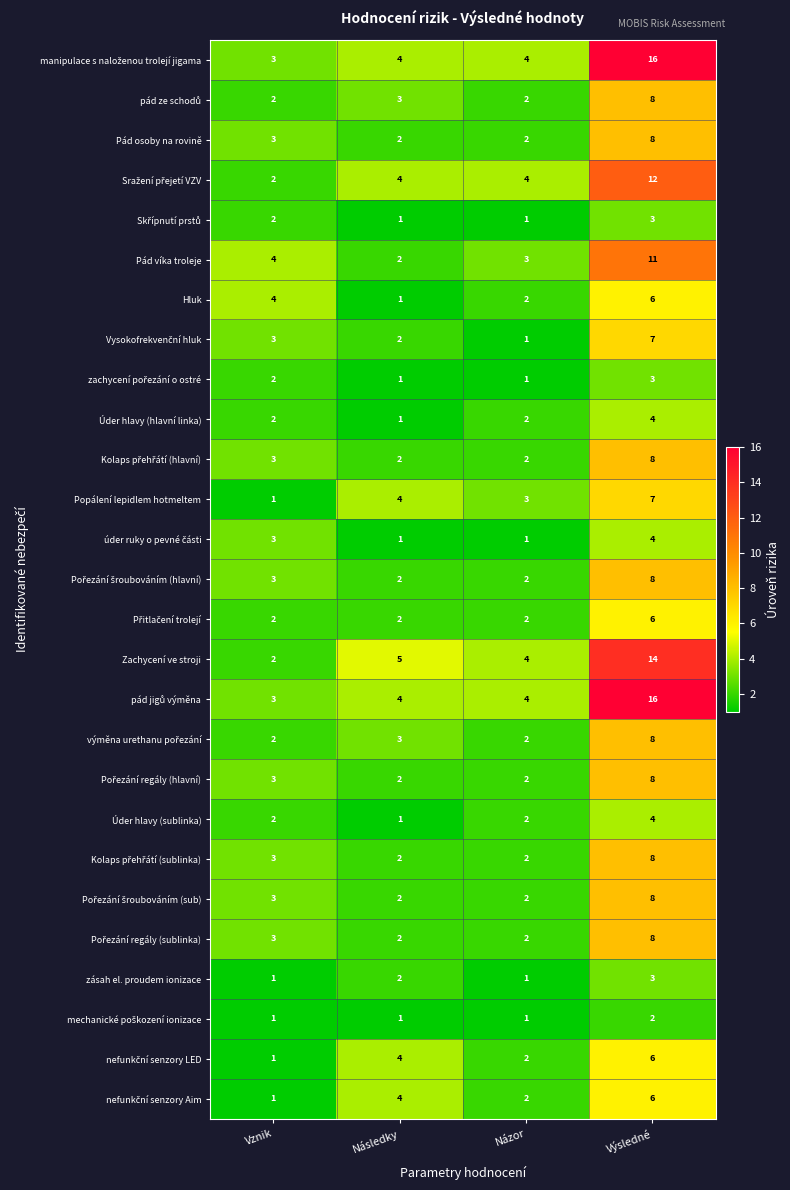

What value does the Pád víka troleje series have at Vznik?

4